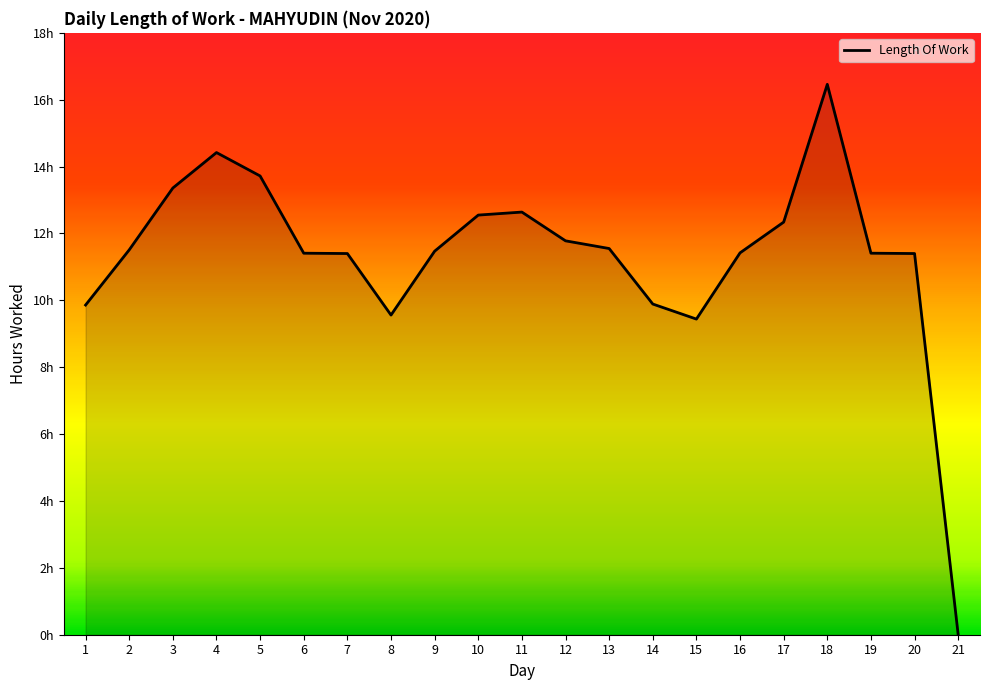

Where is the data nearest to the value 8?

15